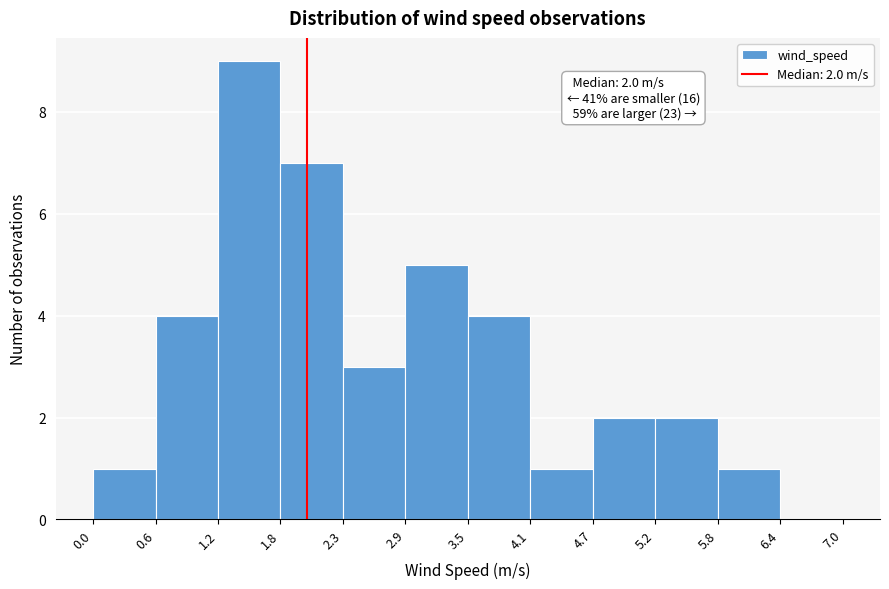

Over which range of the x-axis is the bar tallest?

1.2 to 1.8